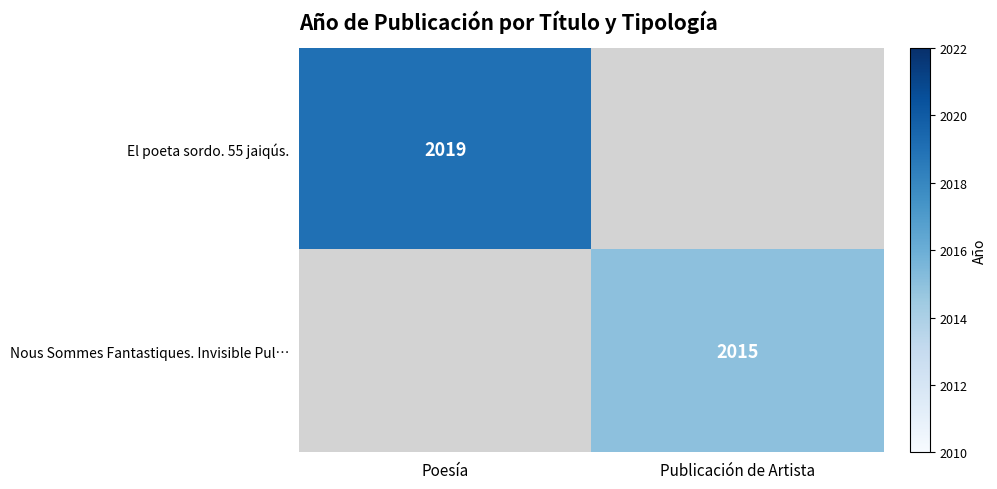

At which category is the sum across all series the highest?

Poesía